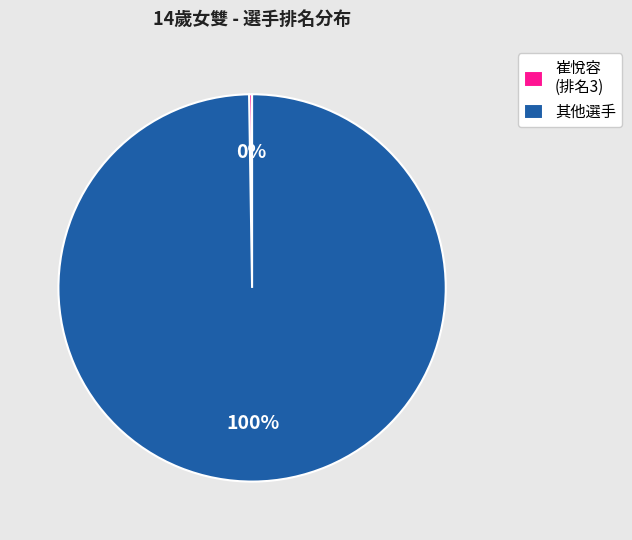

Is there a majority slice in this chart?

Yes